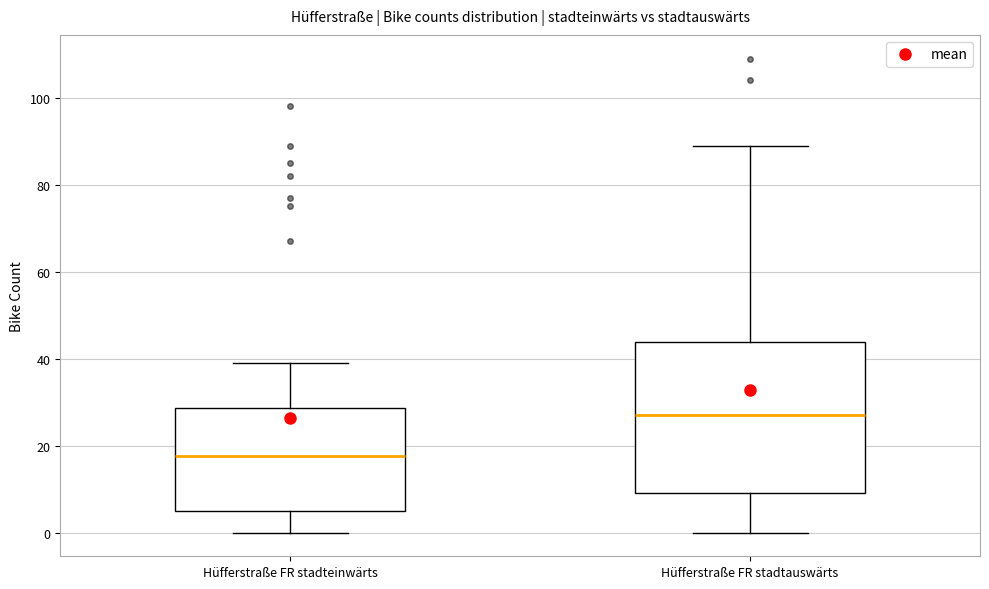

Reading left to right, read every box against the y-axis: the position of its median line, the range the box covers, and the ends of its whiskers. The values are not printed on the chart, so give them approximately, as read against the axis.

Hüfferstraße FR stadteinwärts: median 18, box 6 to 28, whiskers 0 to 40
Hüfferstraße FR stadtauswärts: median 28, box 10 to 44, whiskers 0 to 90